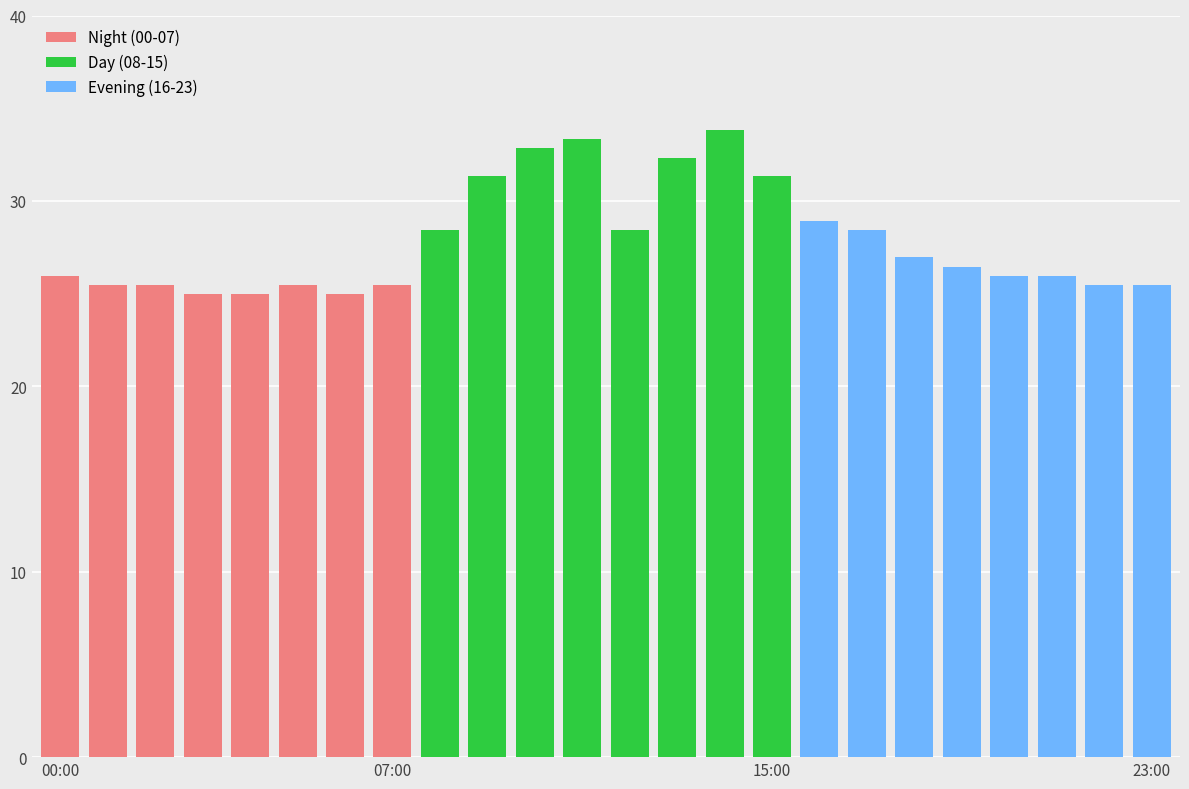

List the labels in order of value, largest first.

14:00, 11:00, 10:00, 13:00, 09:00, 15:00, 16:00, 08:00, 12:00, 17:00, 18:00, 19:00, 00:00, 20:00, 21:00, 01:00, 02:00, 05:00, 07:00, 22:00, 23:00, 03:00, 04:00, 06:00